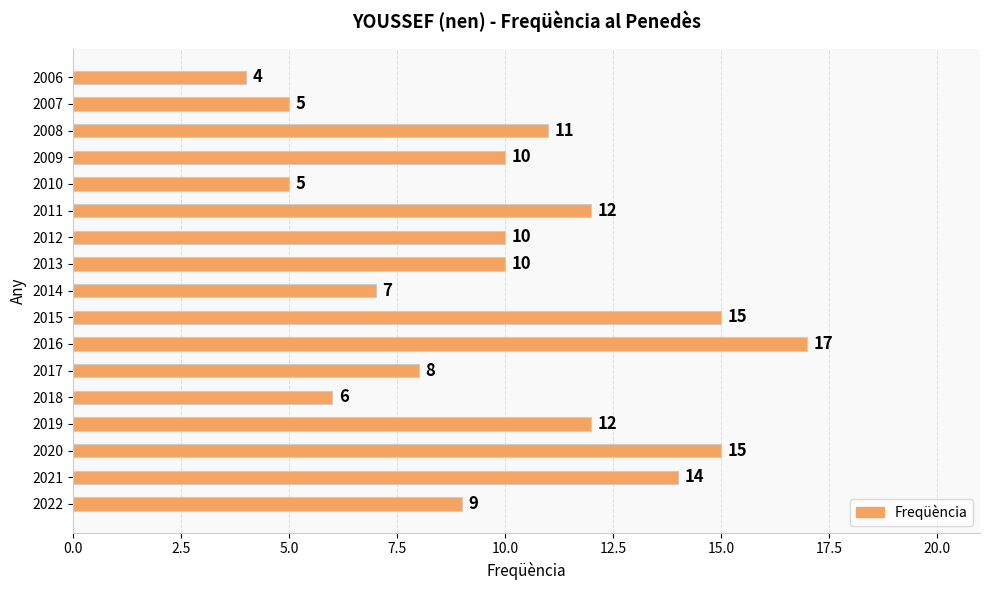

What is the approximate value at 2014, to the nearest 10?

10